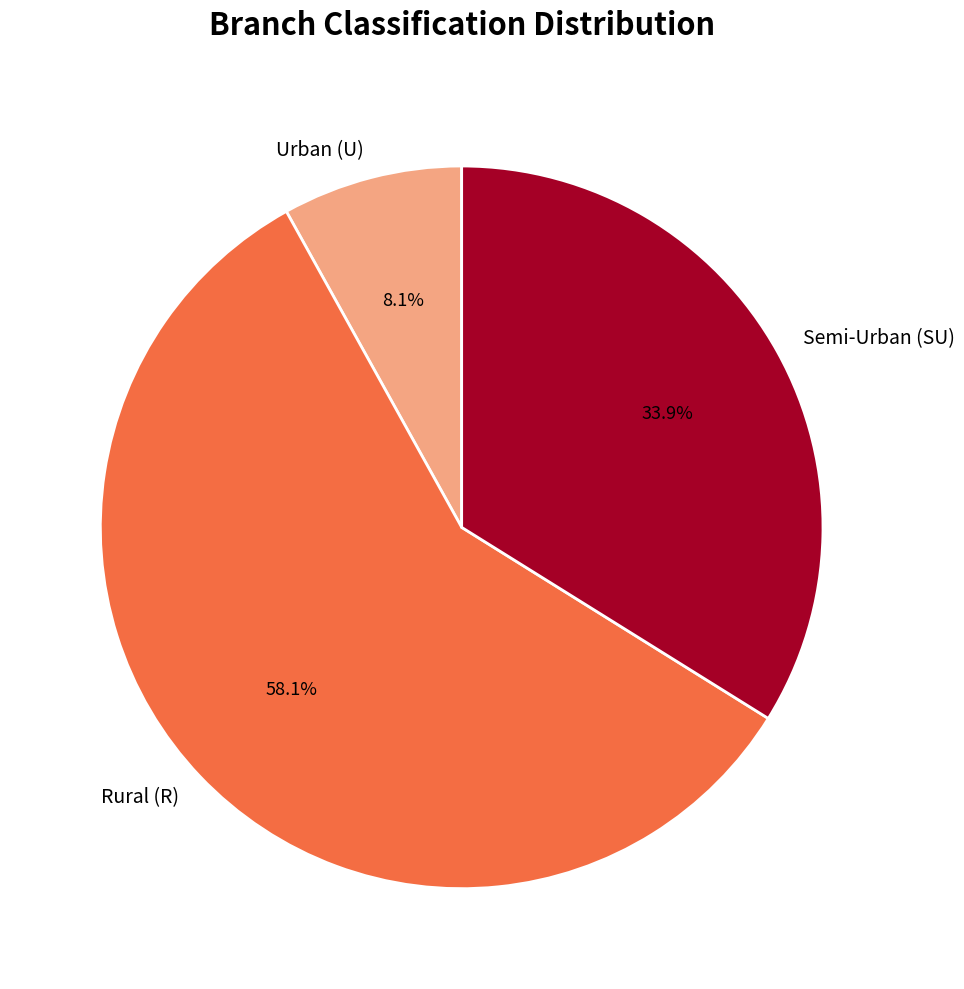

How many slices are in this pie chart?

3